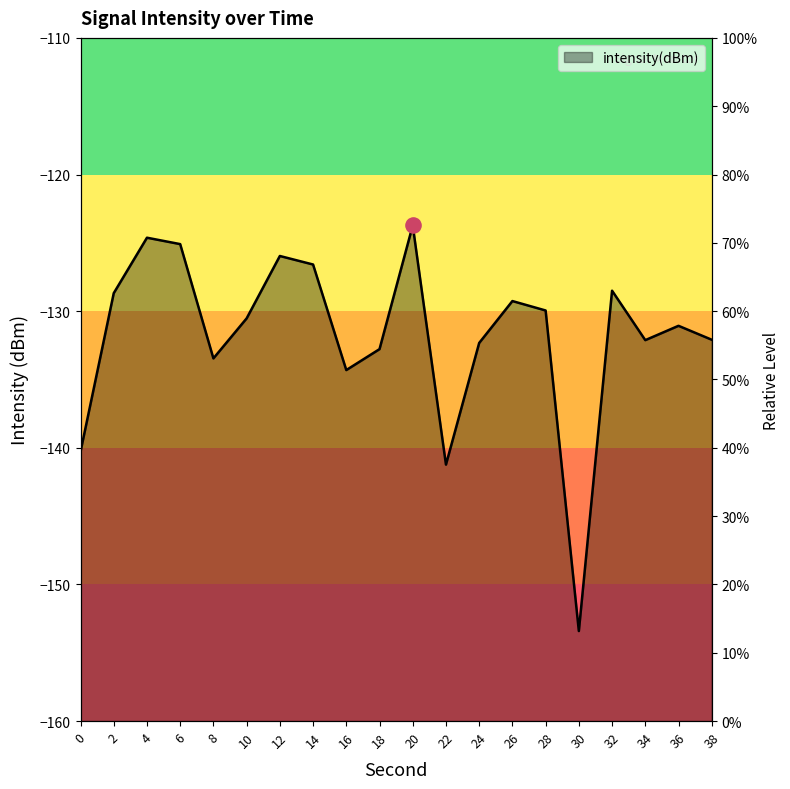

What is the change in value from 0 to 38?

+8.2